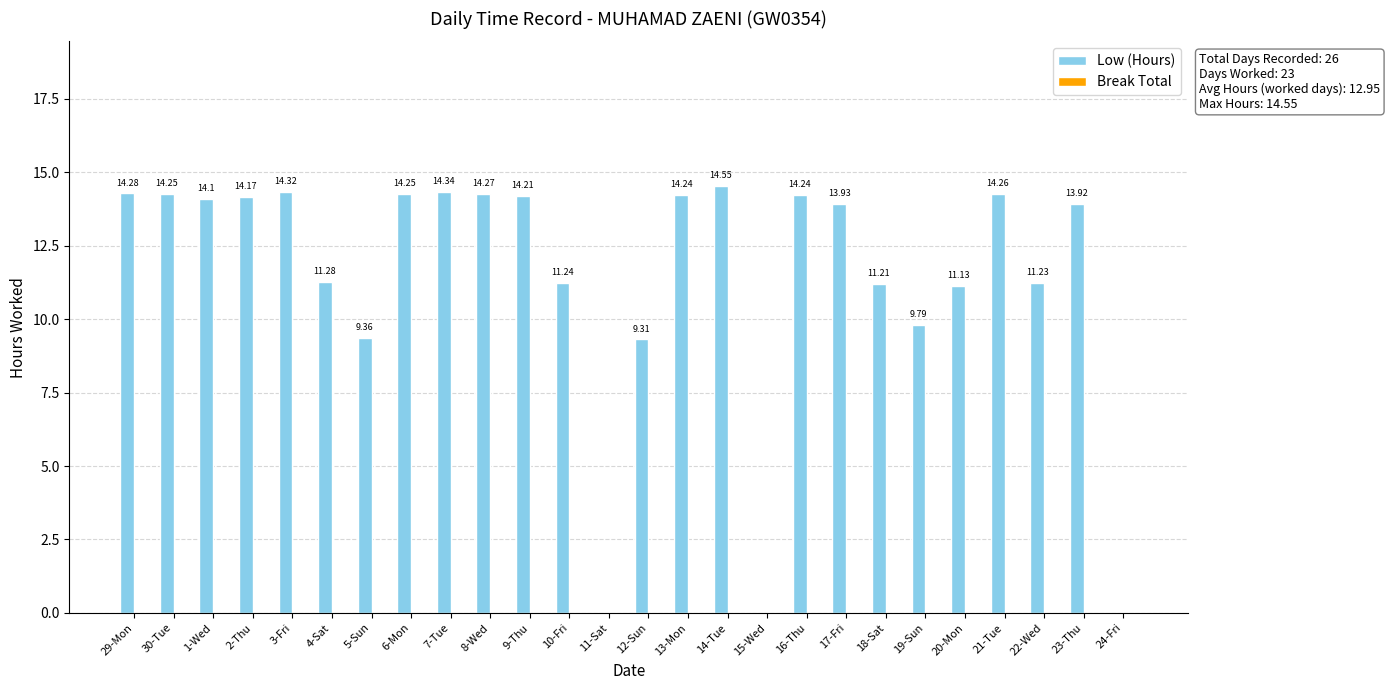

What is the sum of the values at 15-Wed and 1-Wed?

14.1